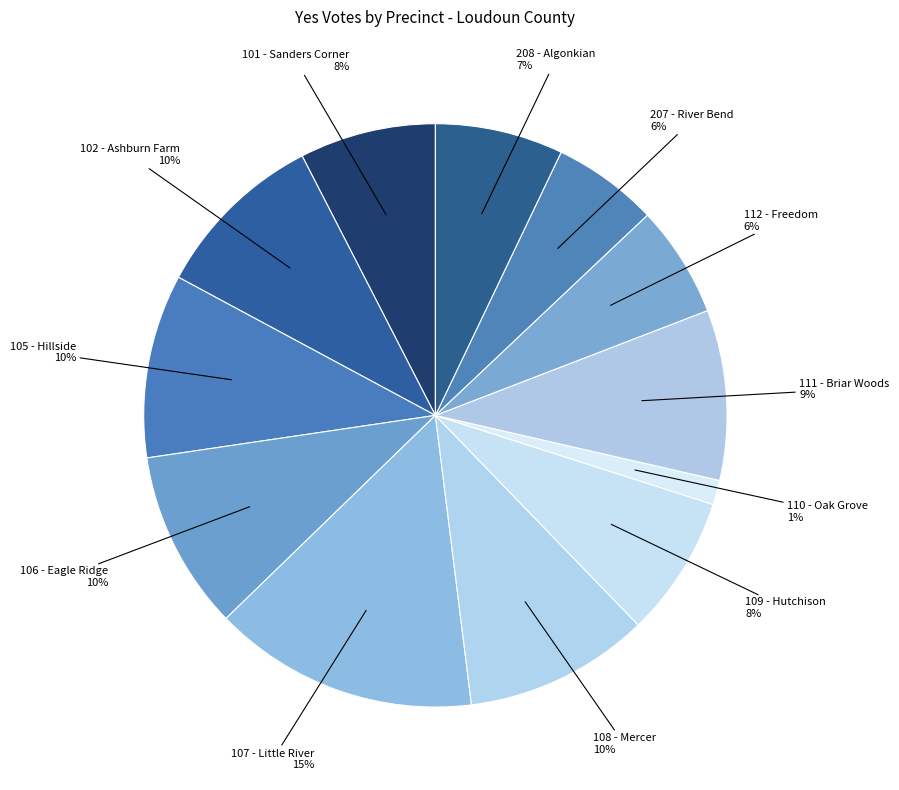

To the nearest percent, what is the average slice percentage?

8%